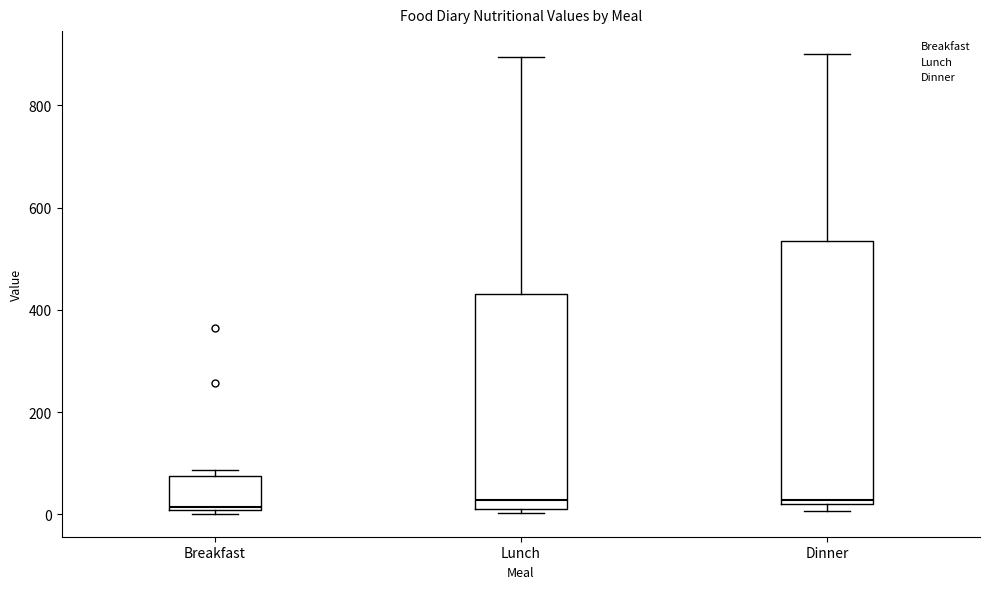

Reading left to right, read every box against the y-axis: the position of its median line, the range the box covers, and the ends of its whiskers. The values are not printed on the chart, so give them approximately, as read against the axis.

Breakfast: median 20, box 0 to 80, whiskers 0 (just below the box's lower edge) to 80 (just above the box's upper edge)
Lunch: median 20, box 0 to 440, whiskers 0 (just below the box's lower edge) to 900
Dinner: median 20 (just above the box's lower edge), box 20 to 540, whiskers 0 to 900